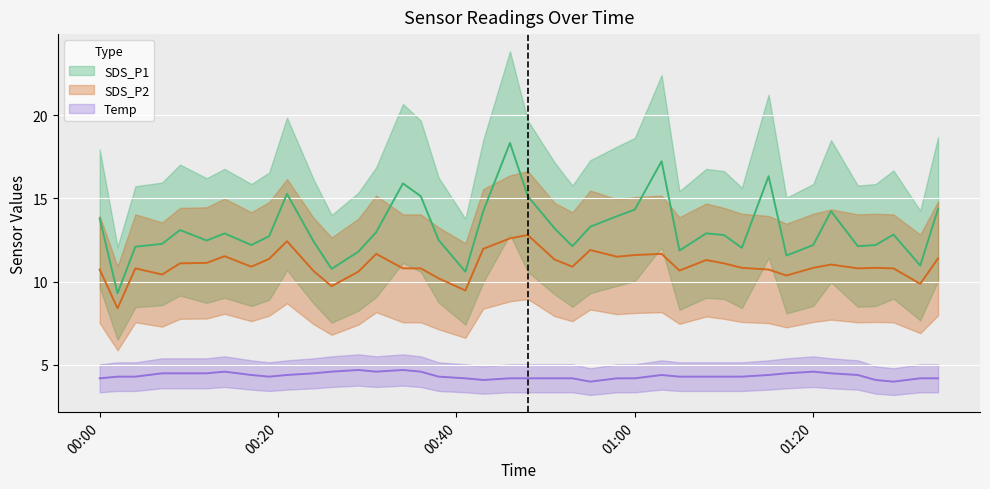

List the series in order of their overall mean, highest first.

SDS_P1, SDS_P2, Temp